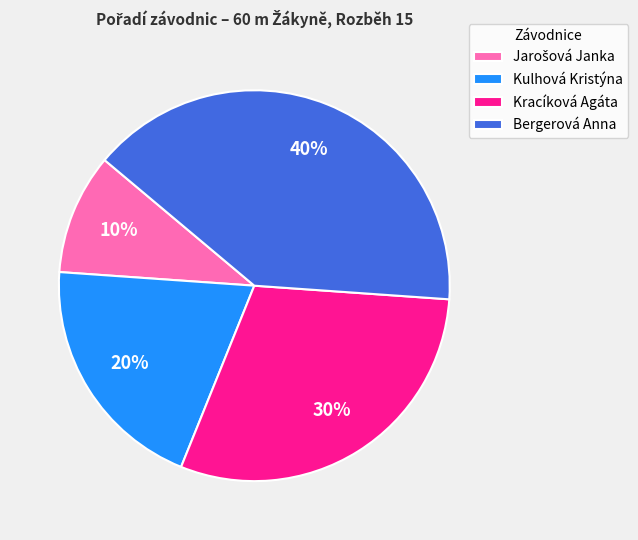

Count the number of slices in the pie.

4